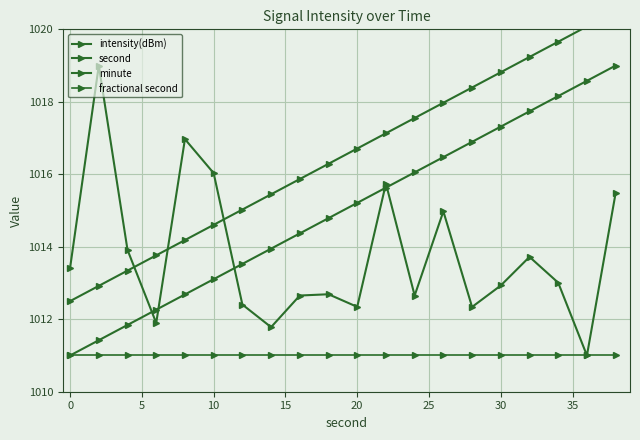

What is the total value across all series at 15?

4054.8